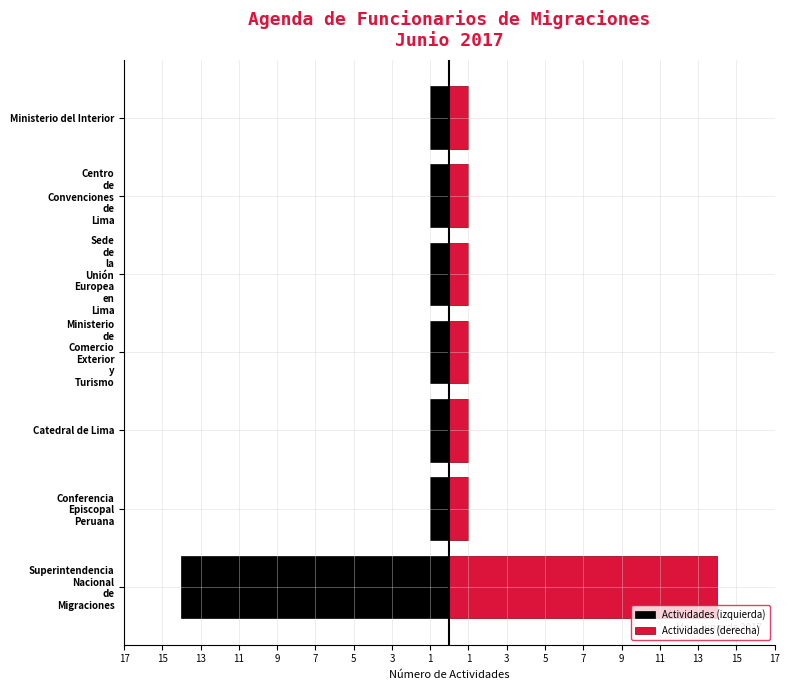

How many distinct data groups are displayed?

2